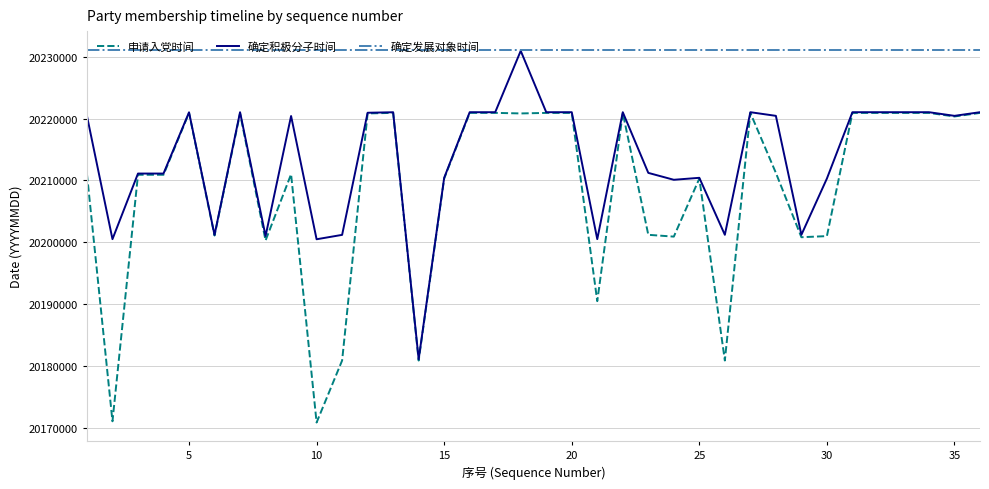

How many lines are shown in the chart?

3